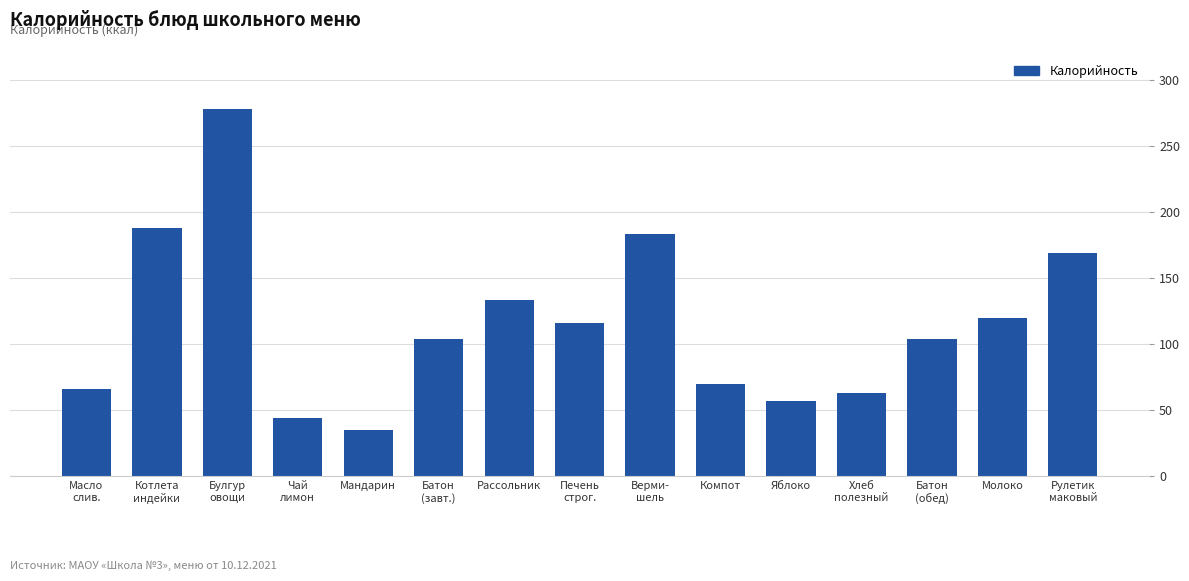

What is the difference between the values at Мандарин and Батон
(обед)?

68.6